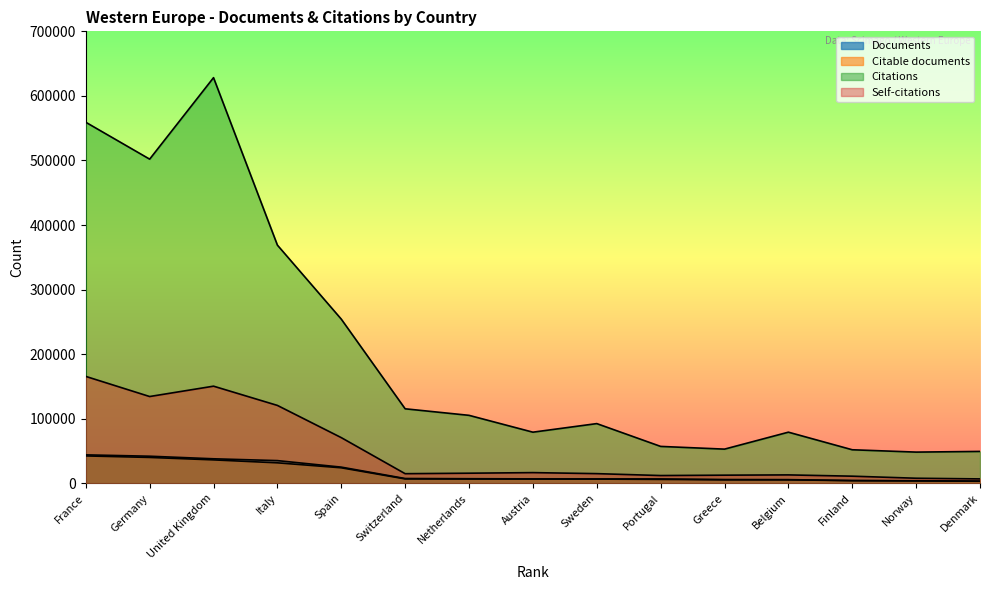

What is the difference between the second highest and minimum values in the Documents series?

38588